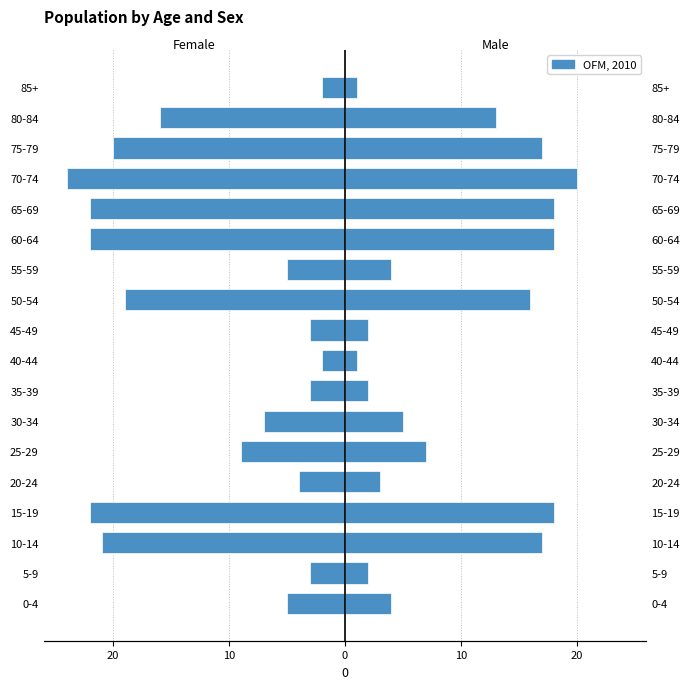

What is the smallest value displayed?

-24